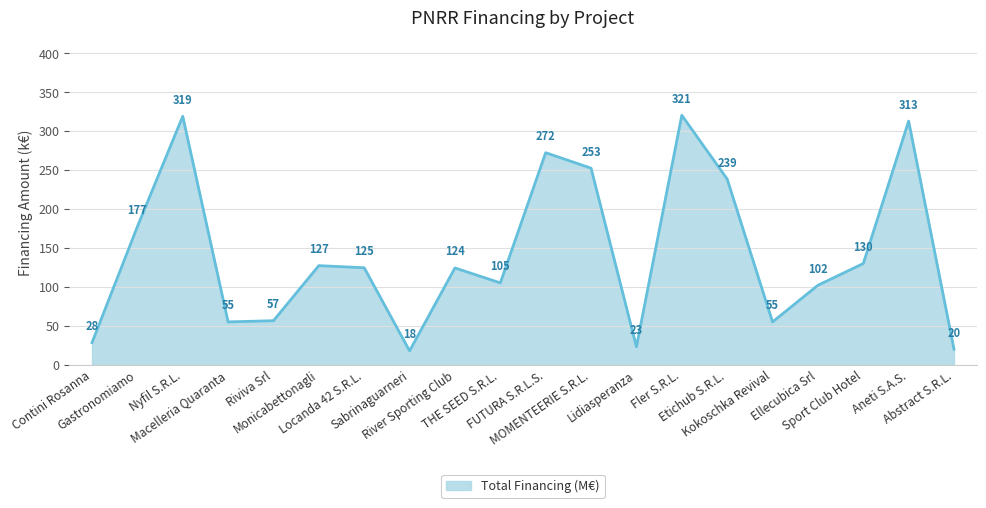

What is the greatest value displayed?

320.5